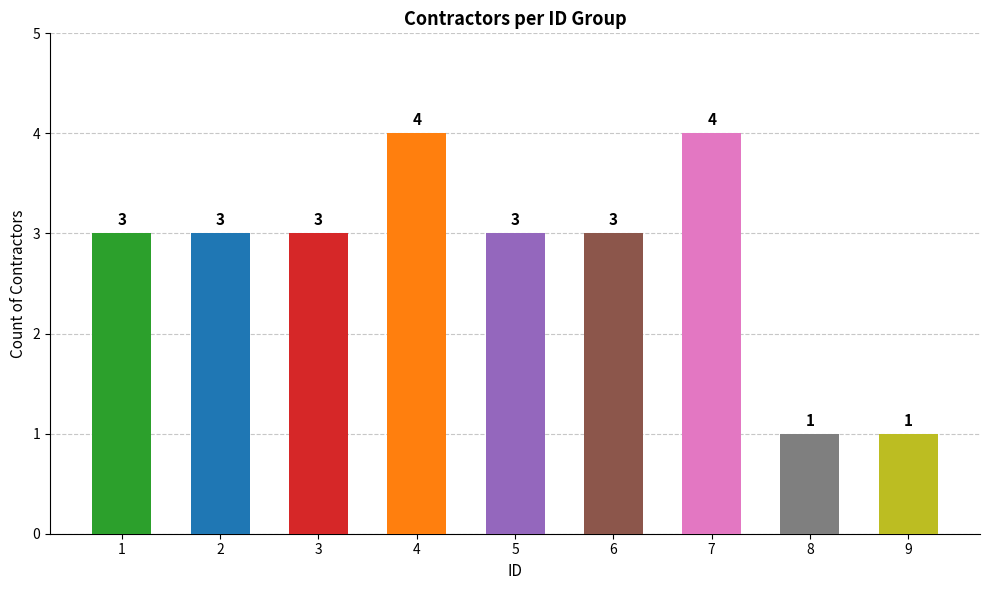

Reading left to right, extract all data points from this chart.

1=3	2=3	3=3	4=4	5=3	6=3	7=4	8=1	9=1